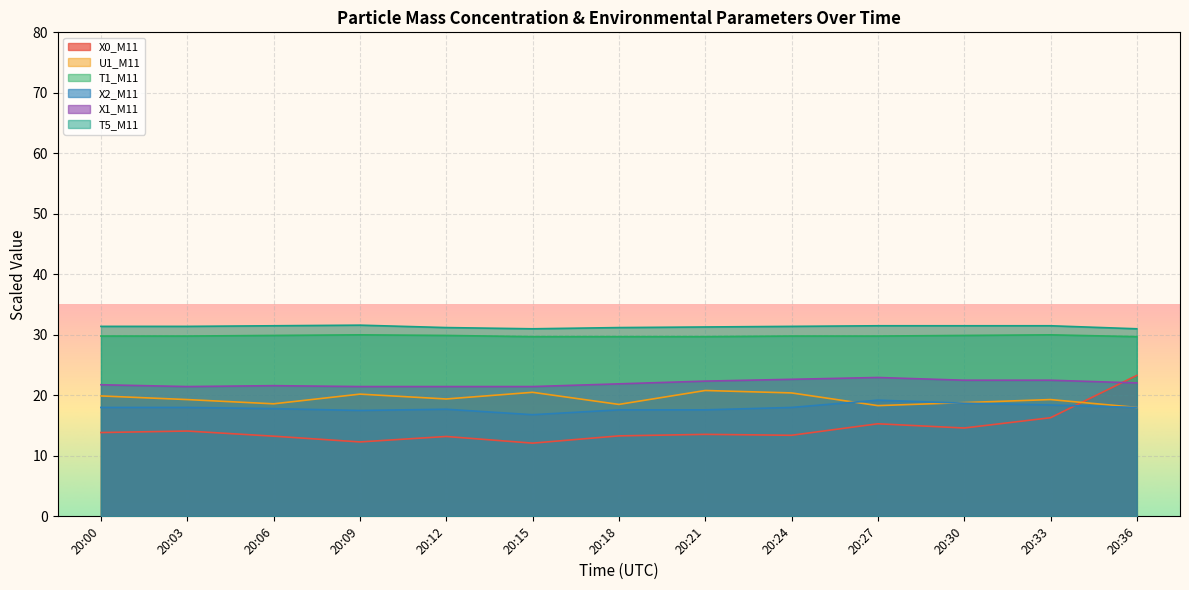

Does the chart display data point markers on the line(s)?

No